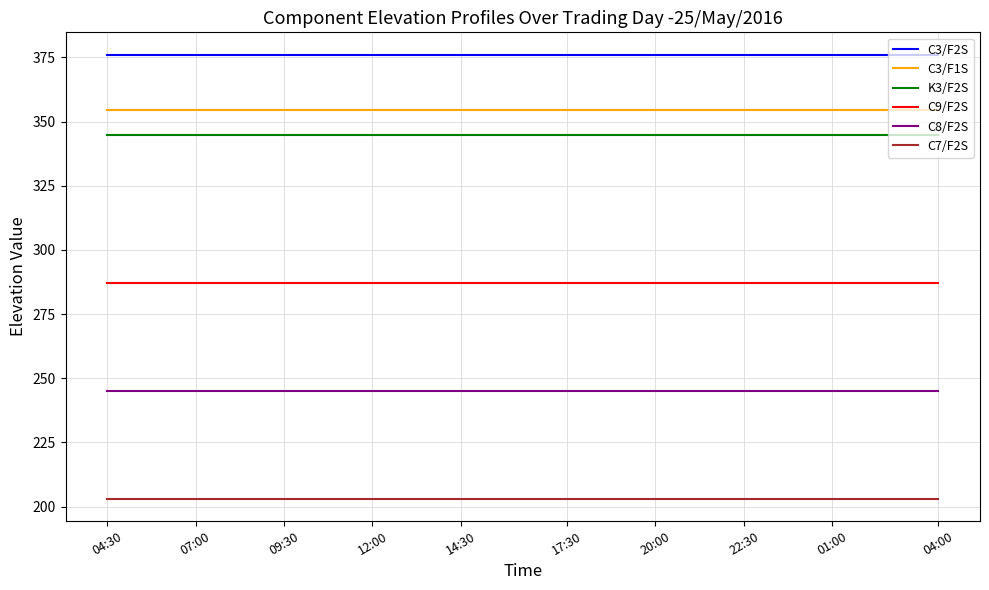

True or false: C8/F2S and C3/F1S intersect in this chart.

False